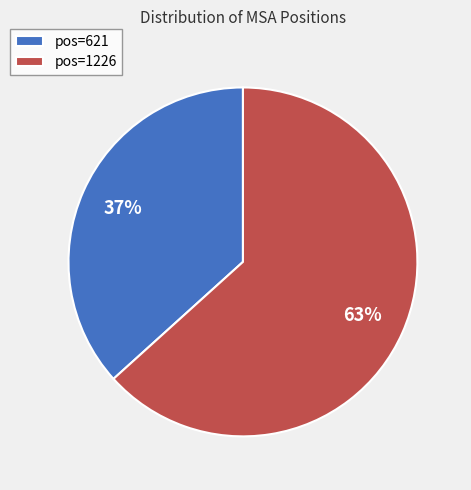

The pos=621 slice represents 37% of the pie. True or false?

True